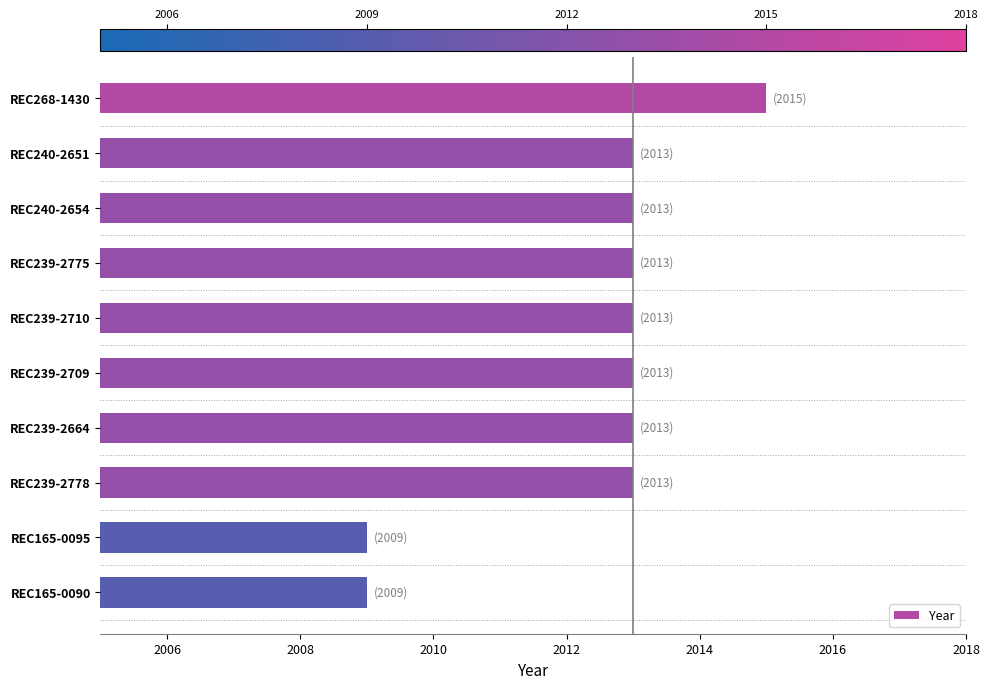

What is the label of the 3rd bar from the top?

REC240-2654